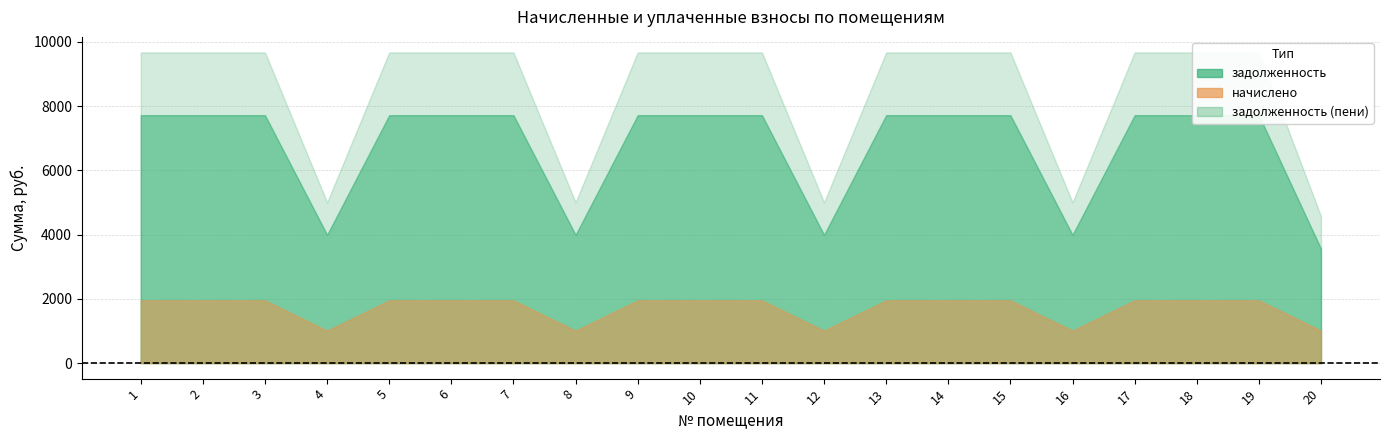

Which category has the highest value in the начислено series?

1